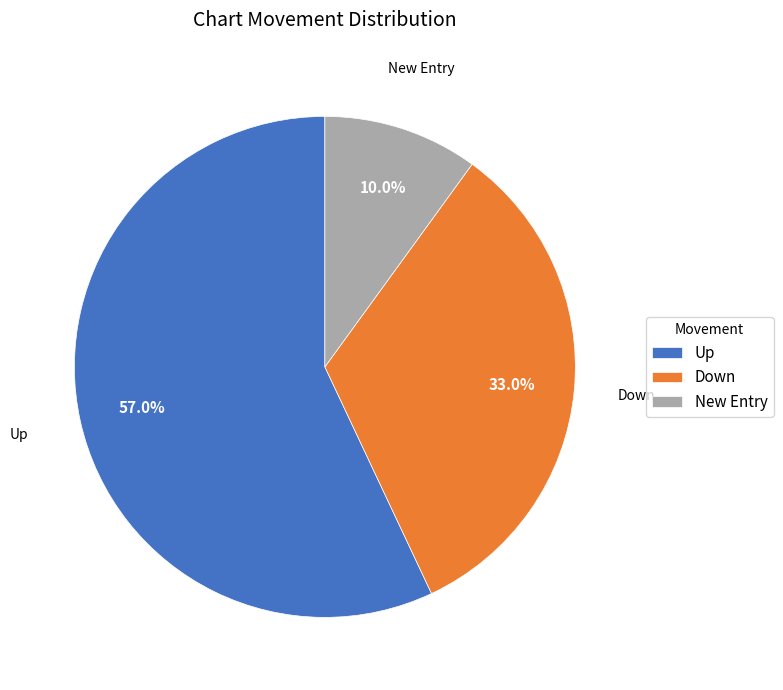

What percentage do Down and Up together represent?

90.0%